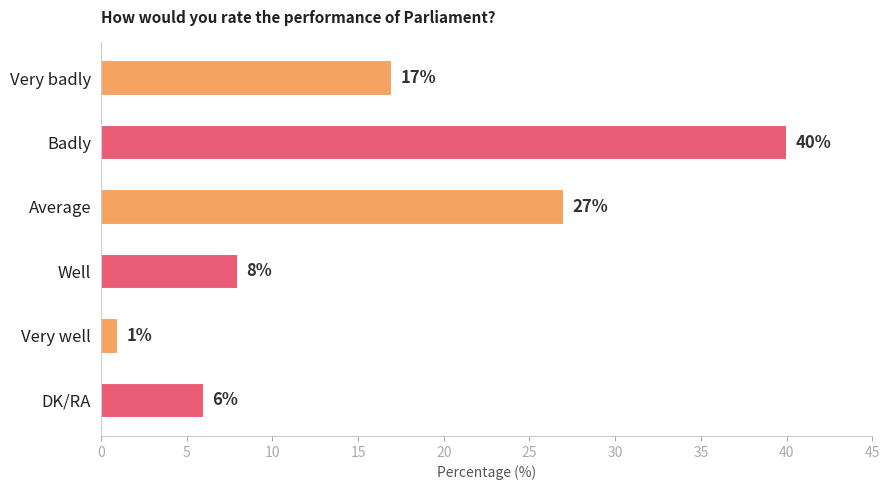

What is the difference between the maximum and second lowest values?

34